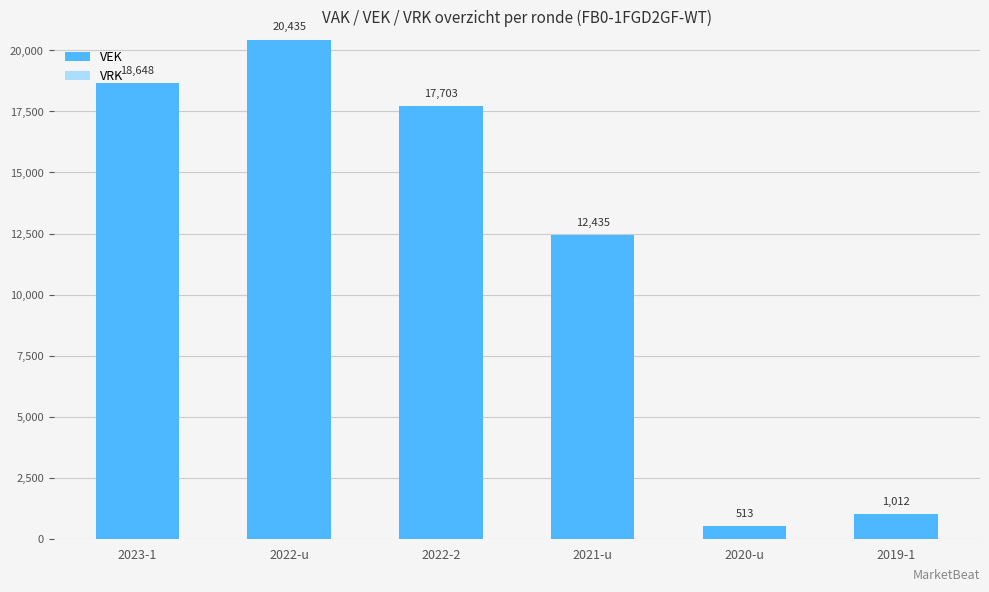

Approximately how many times larger is the value at 2021-u compared to 2022-u?

0.6